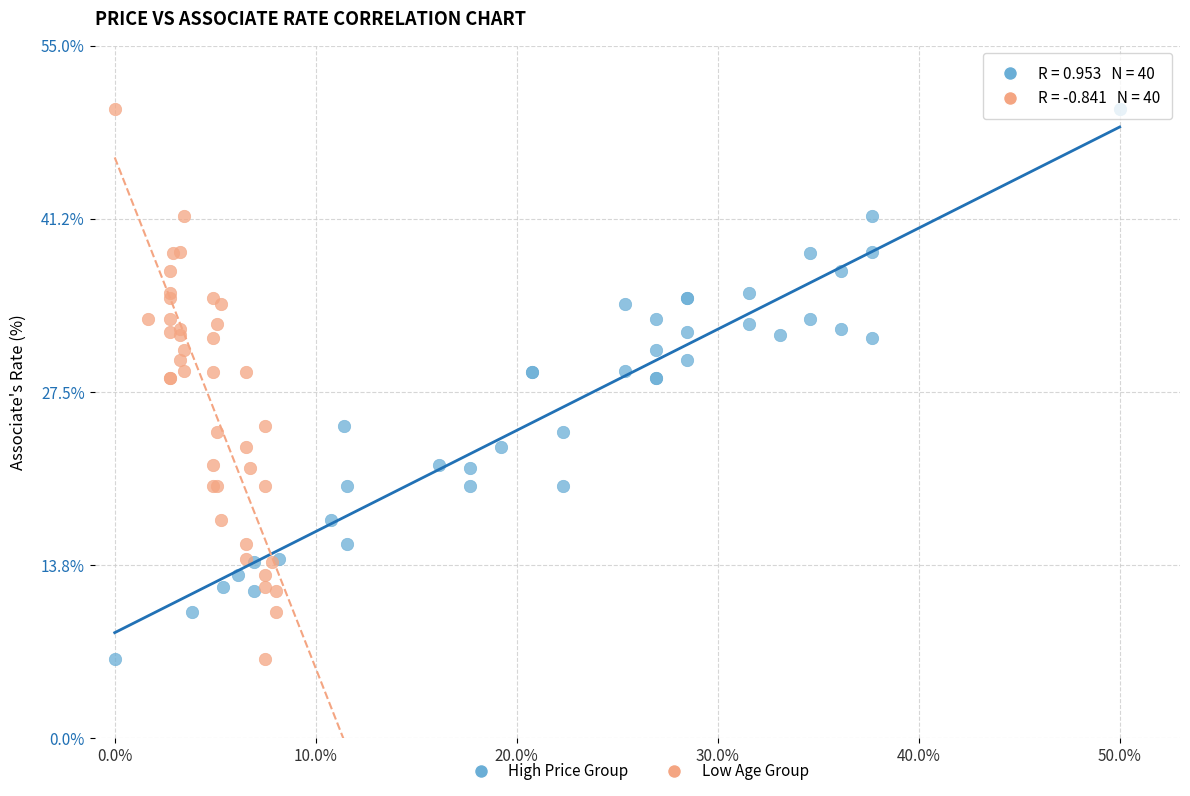

What are all the series names shown in the legend?

High Price Group, Low Age Group